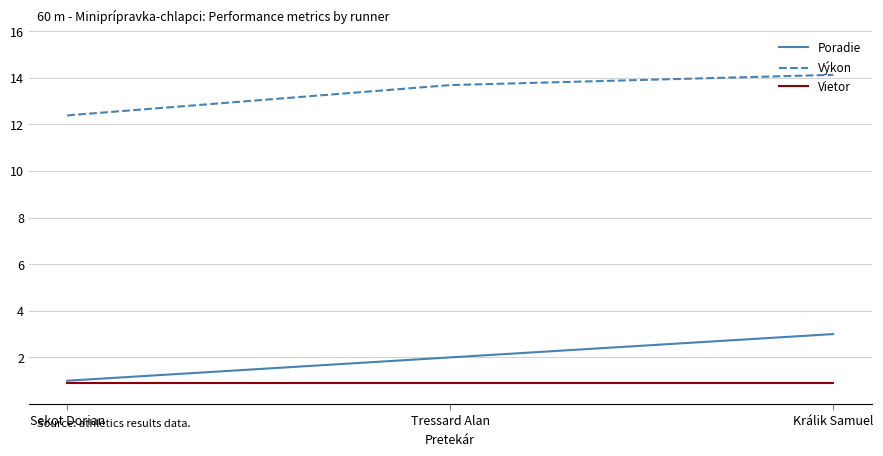

Between Sekot Dorian and Králik Samuel, which series saw the biggest shift?

Poradie